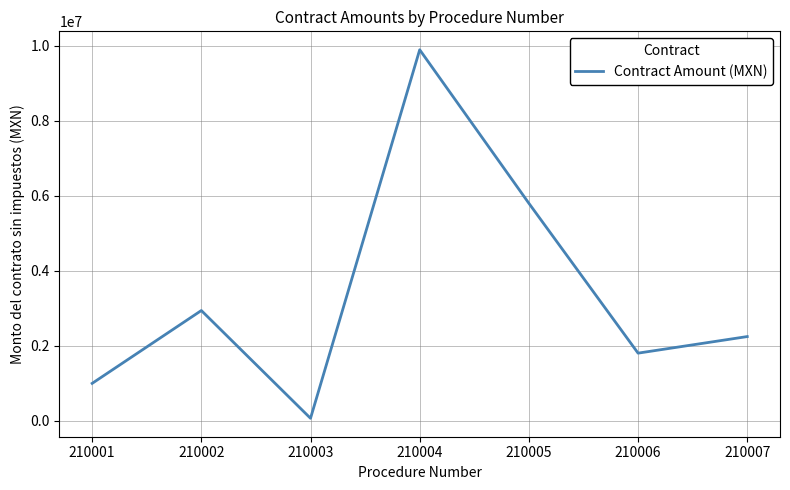

At which category does the data reach its first local peak?

210002